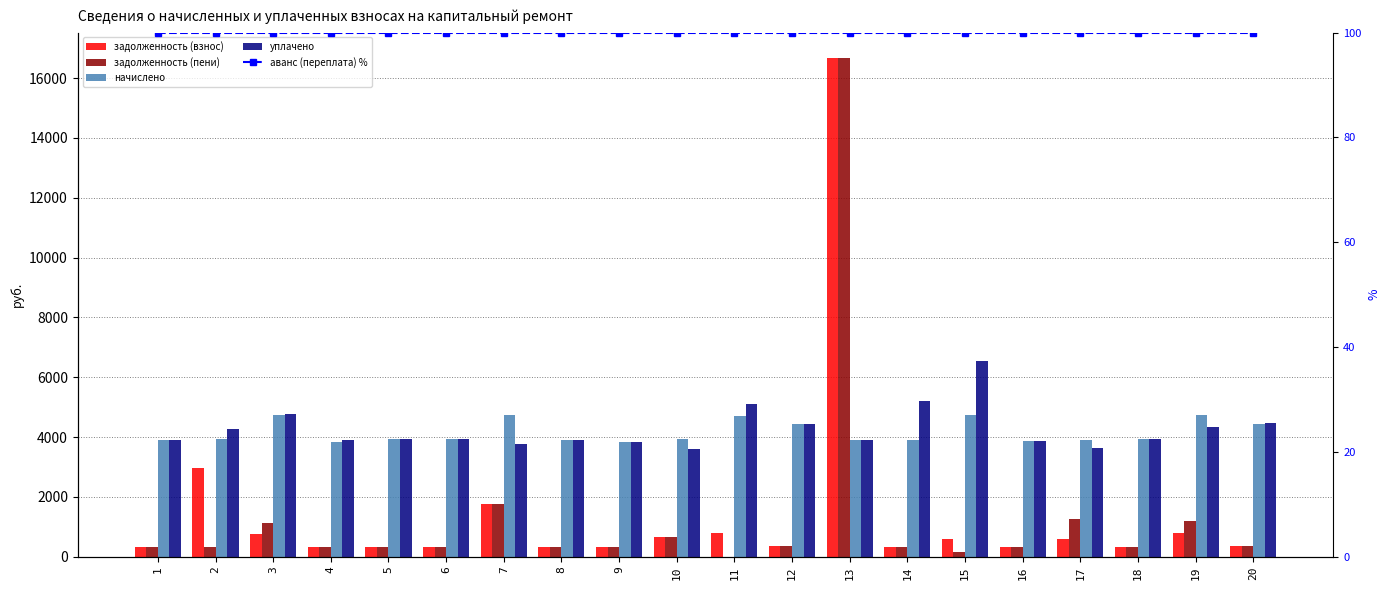

What is the sum of all уплачено values?

85267.2